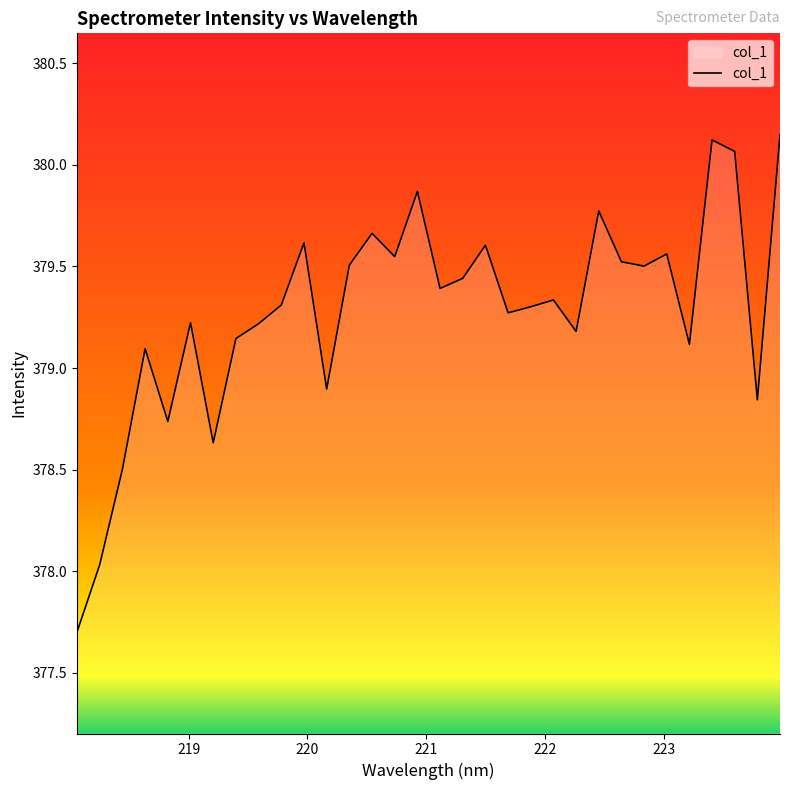

What is the minimum value shown in the chart?

377.7